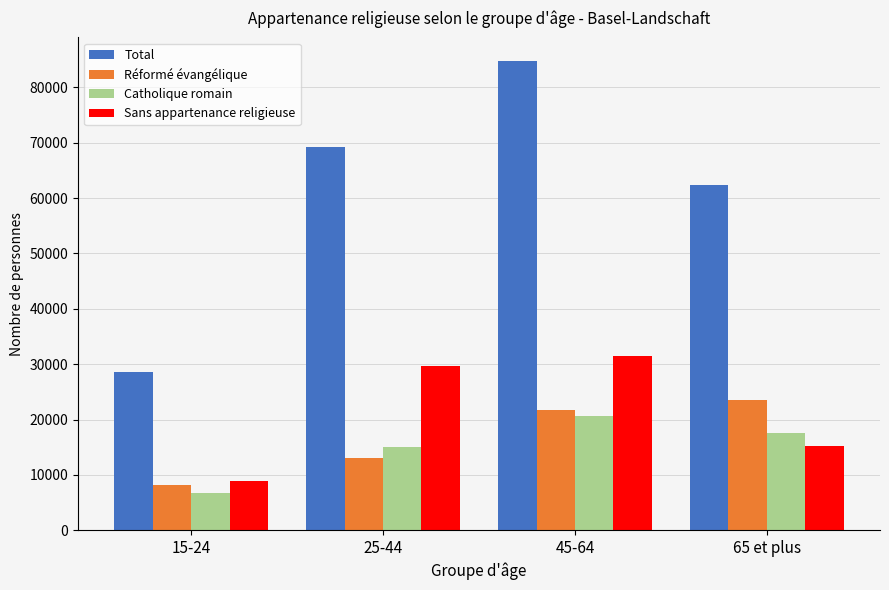

What is the spread (max minus min) of values at 15-24?

21835.8